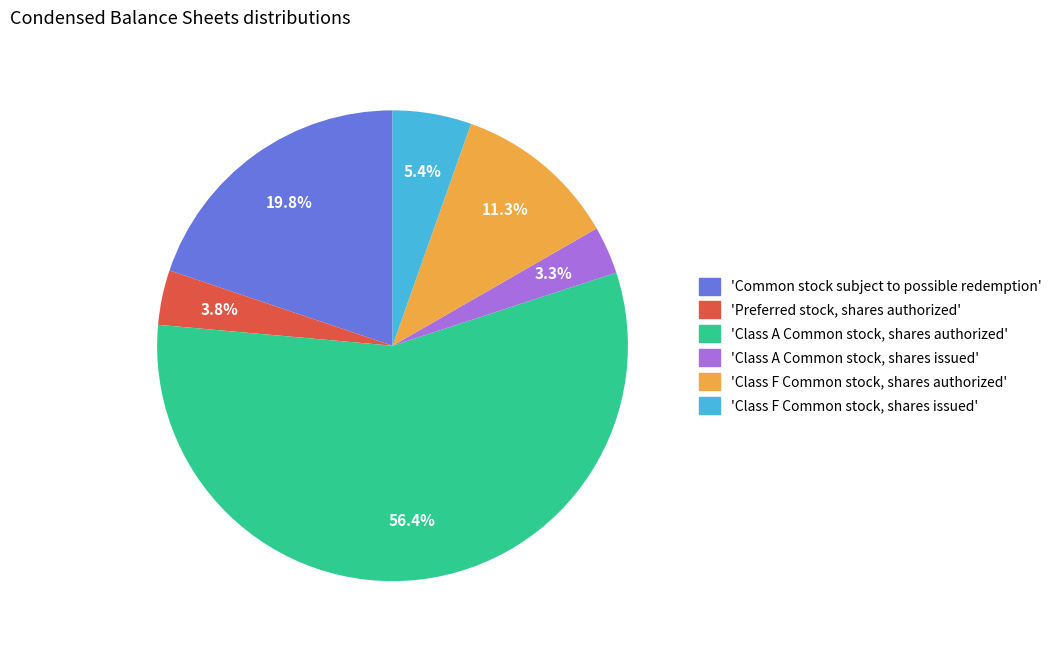

Is there a majority slice in this chart?

Yes